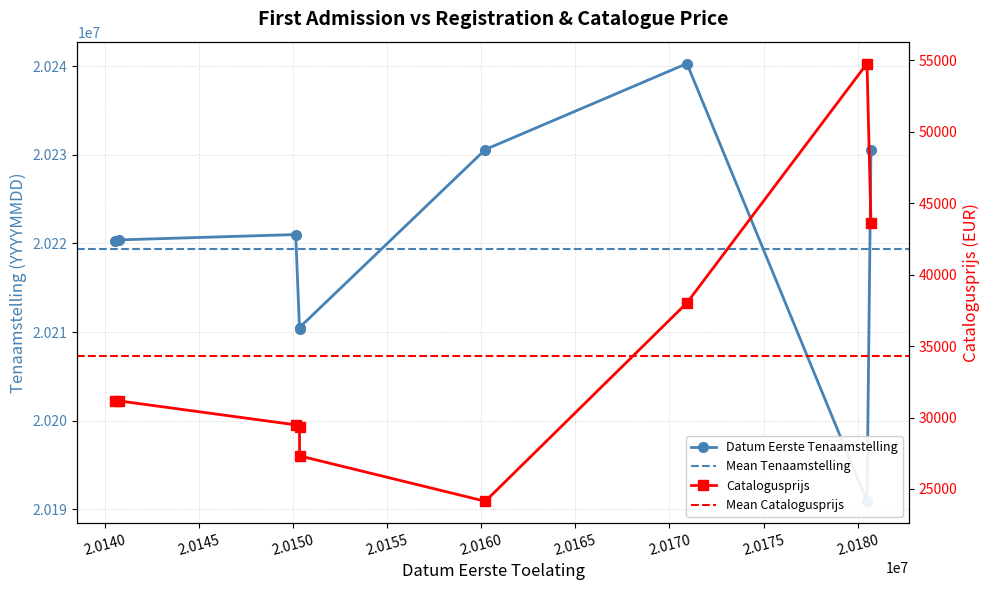

Which series has the widest spread of values?

datum_eerste_tenaamstelling_in_nederland